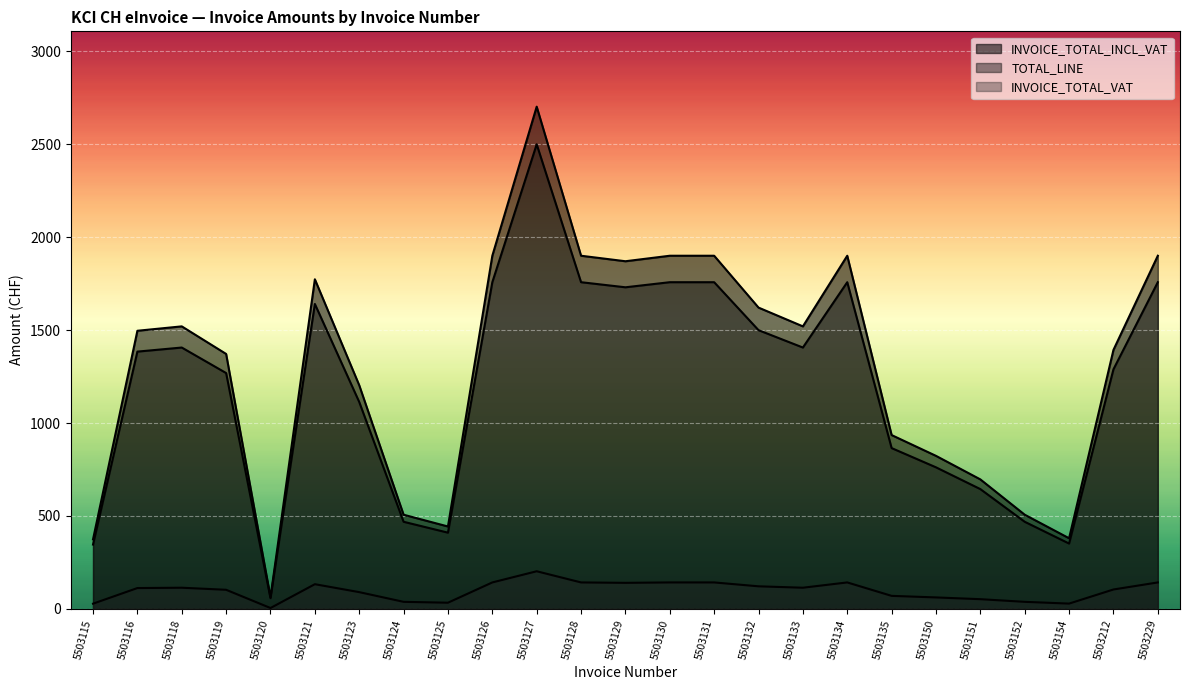

At which category does INVOICE_TOTAL_INCL_VAT reach its first local valley?

5503120